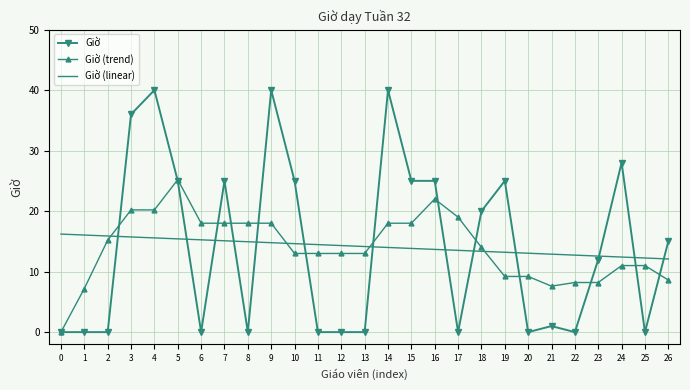

Between 11 and 22, which series saw the biggest shift?

Giờ (trend)